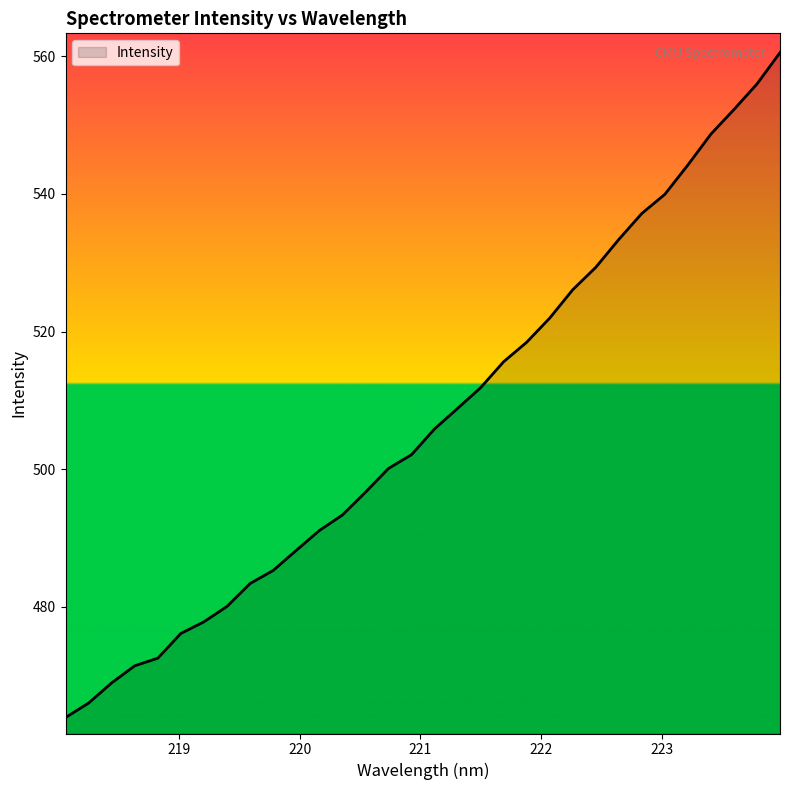

What is the difference between the maximum and minimum values?

96.6